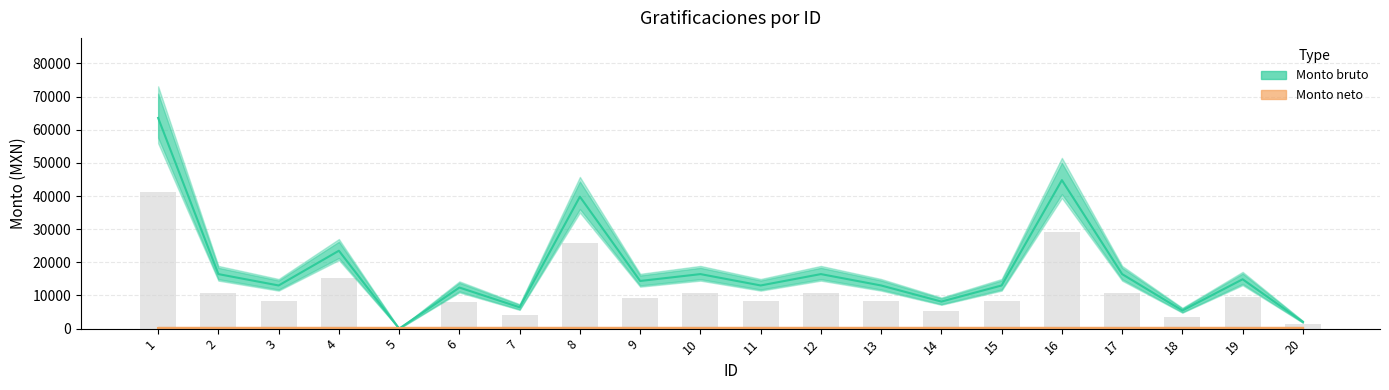

What is the difference between the maximum and minimum values in the Monto bruto series?

63551.3